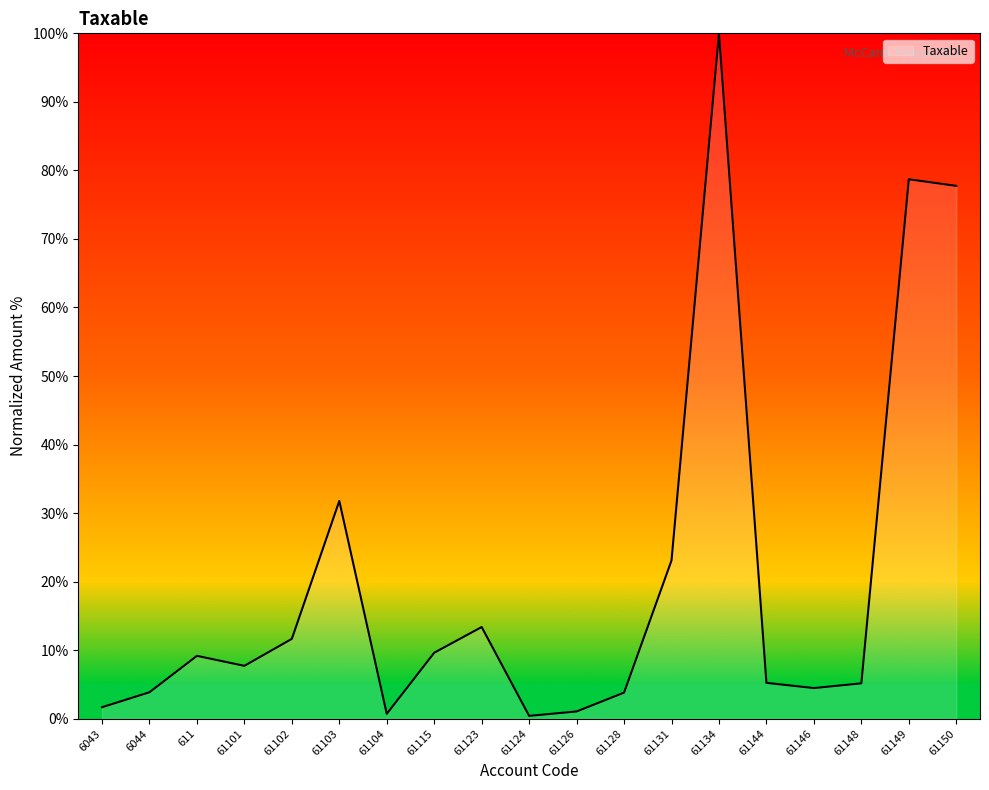

What is the change in value from 611 to 61144?

-3.9